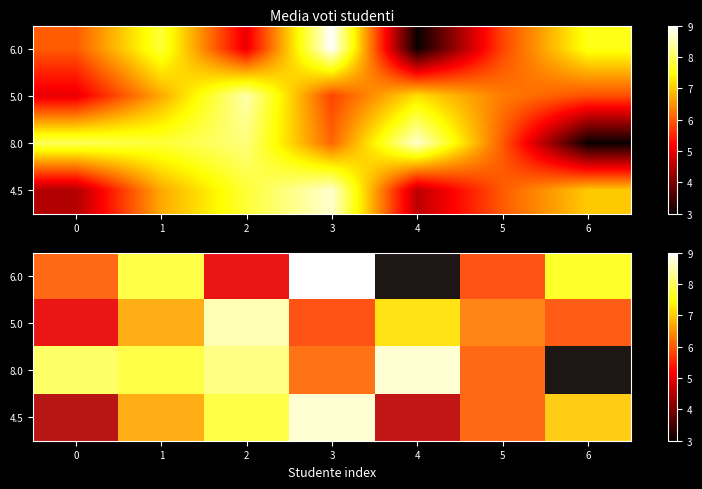

Which series has the widest spread of values?

6.0